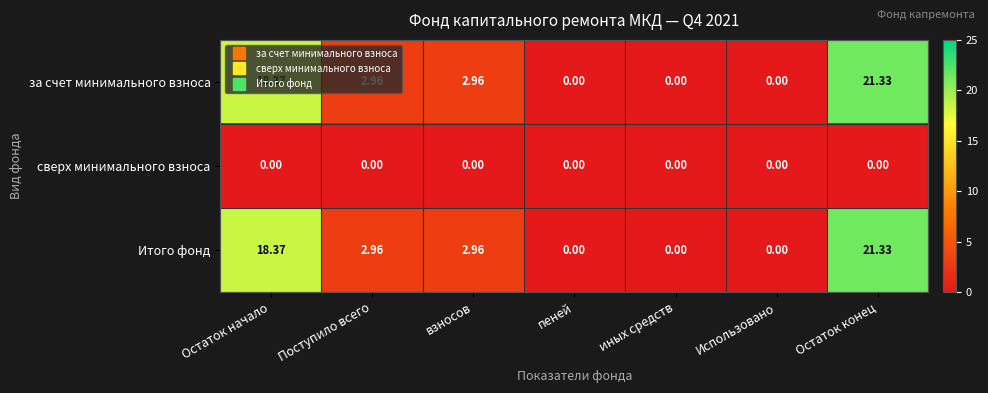

At which category is the sum across all series the highest?

Остаток конец